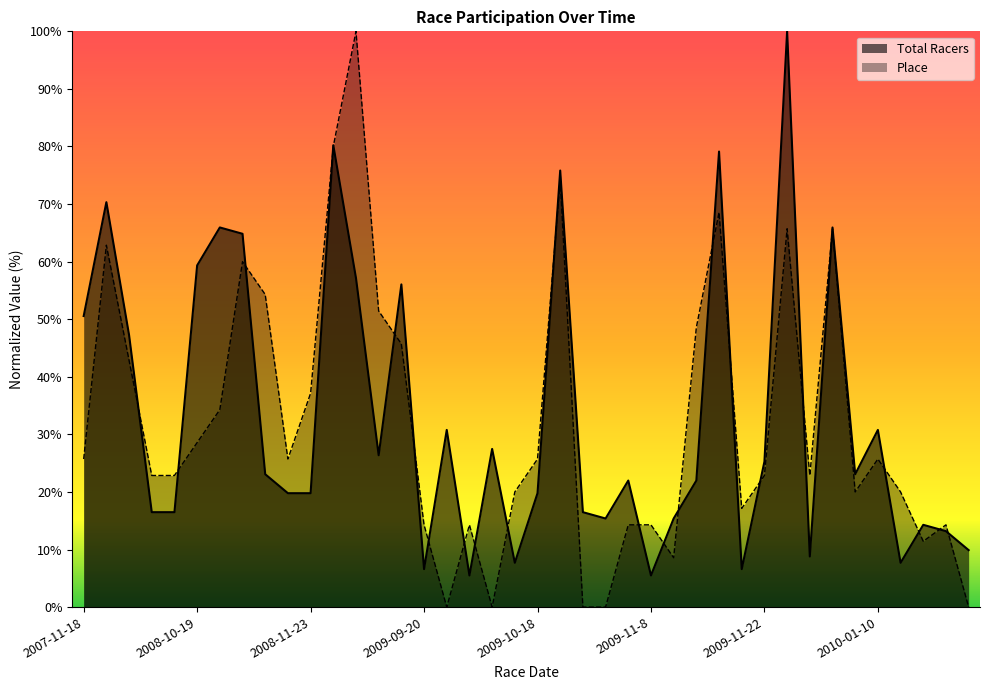

What is the difference between the maximum and minimum values in the Total Racers series?

94.5